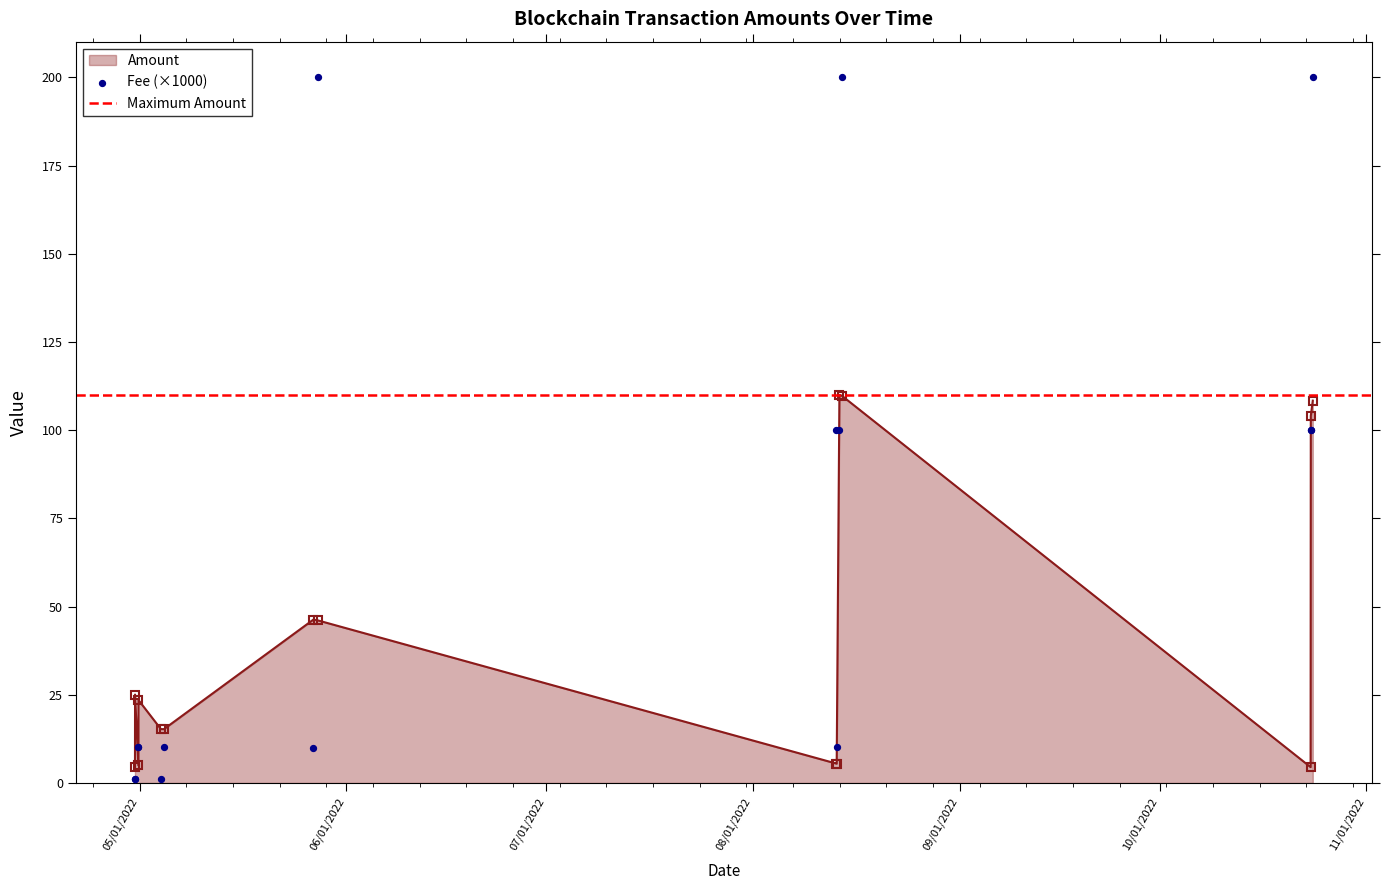

At how many categories does at least one series exceed 145?

3